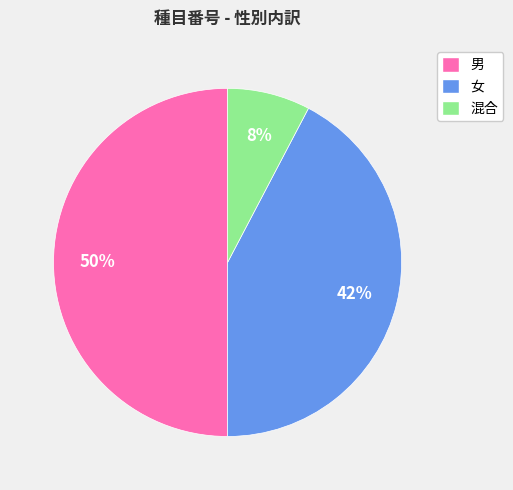

To the nearest percent, what portion does 混合 represent?

8%